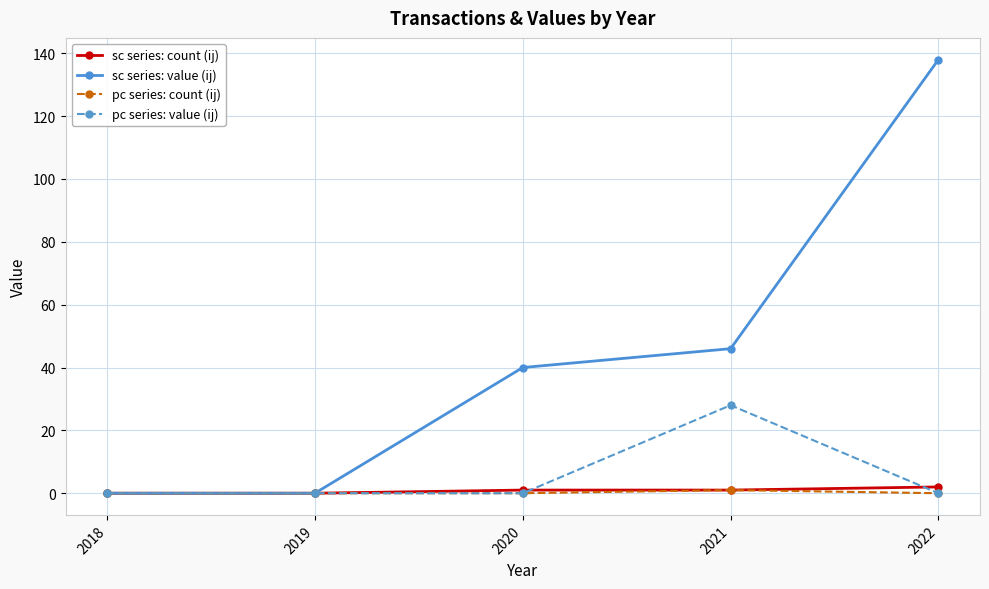

True or false: pc series: value (ij) has more than 2 points higher than both neighbors.

False